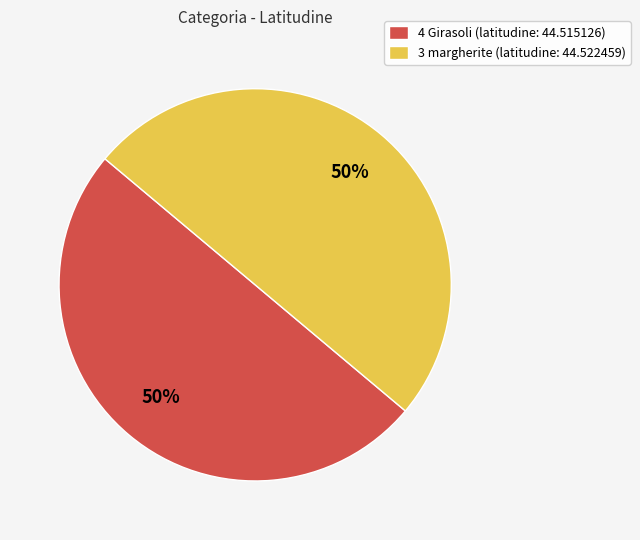

How many segments does this pie chart have?

2